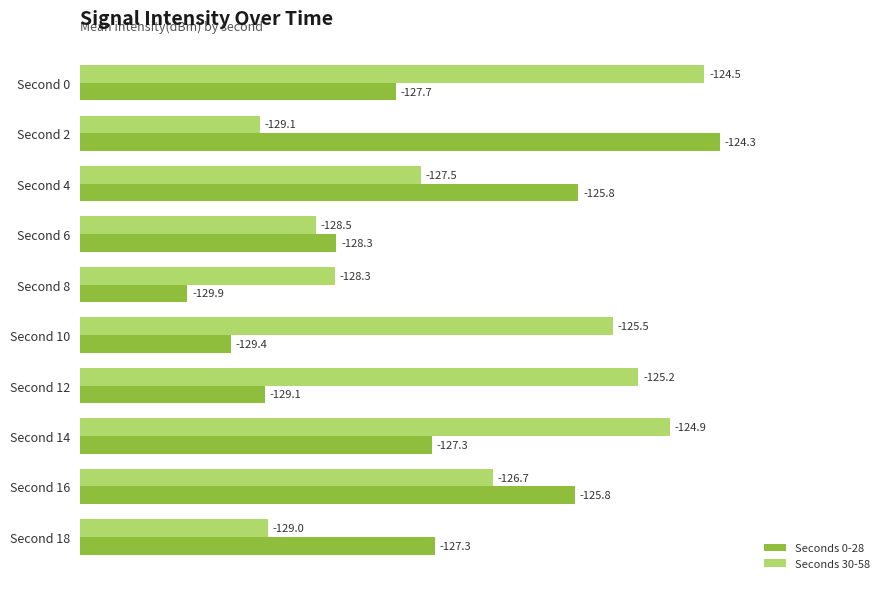

What are all the series names shown in the legend?

Seconds 0-28, Seconds 30-58